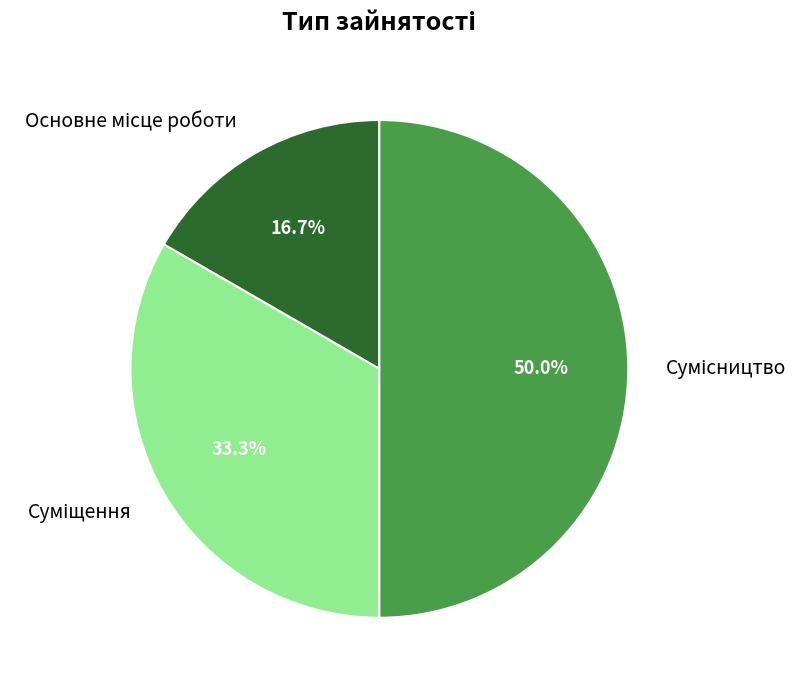

How many slices are in this pie chart?

3